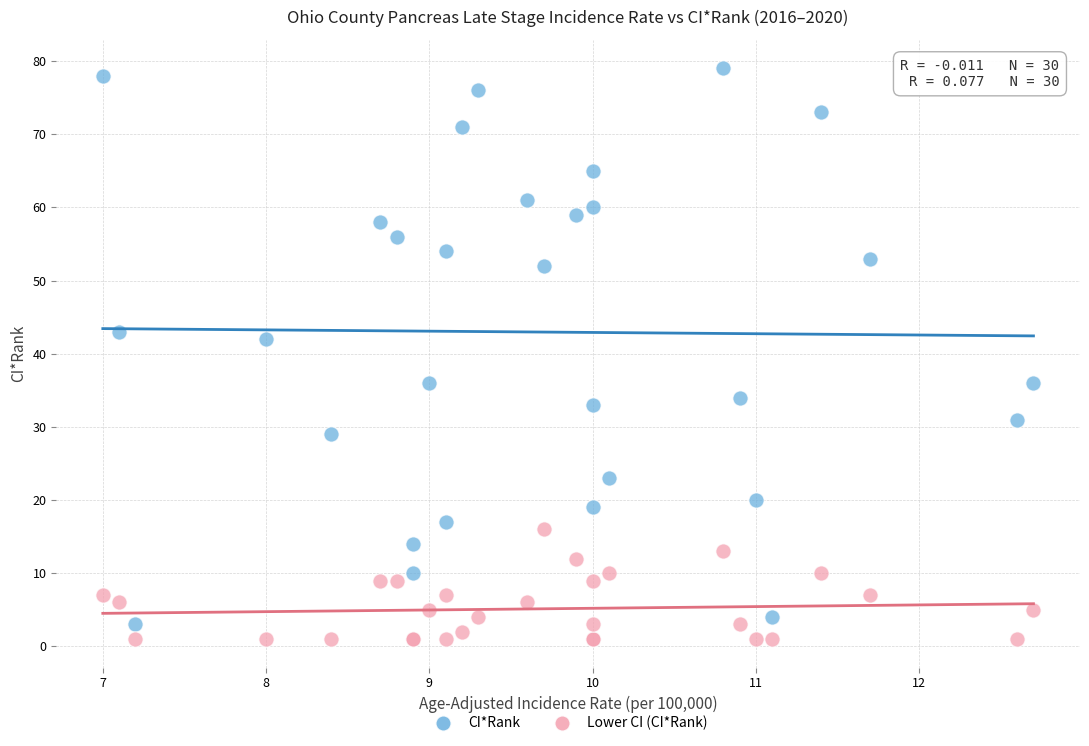

Which series reaches the minimum Y coordinate?

Lower CI (CI*Rank)